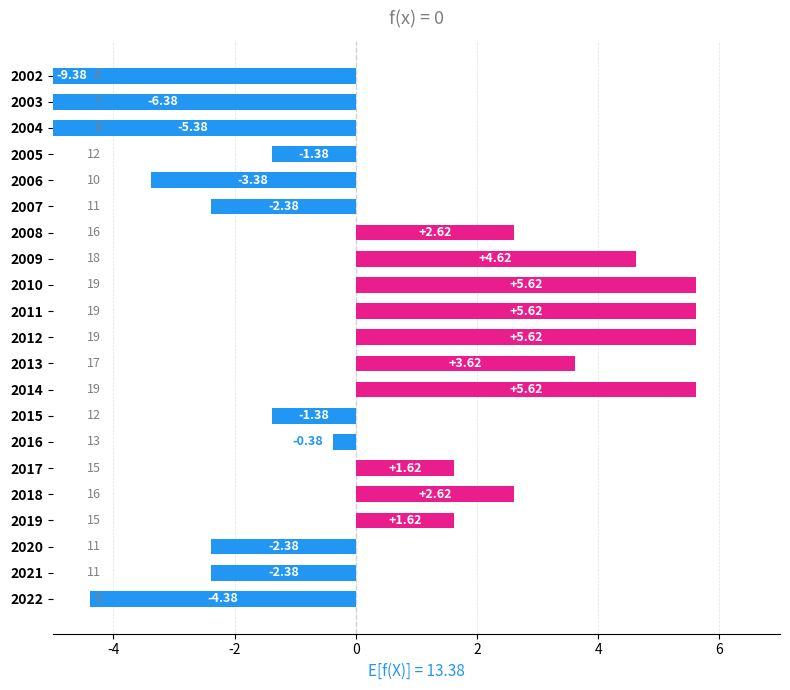

The chart shows a value of 5.6 at 2011. True or false?

True